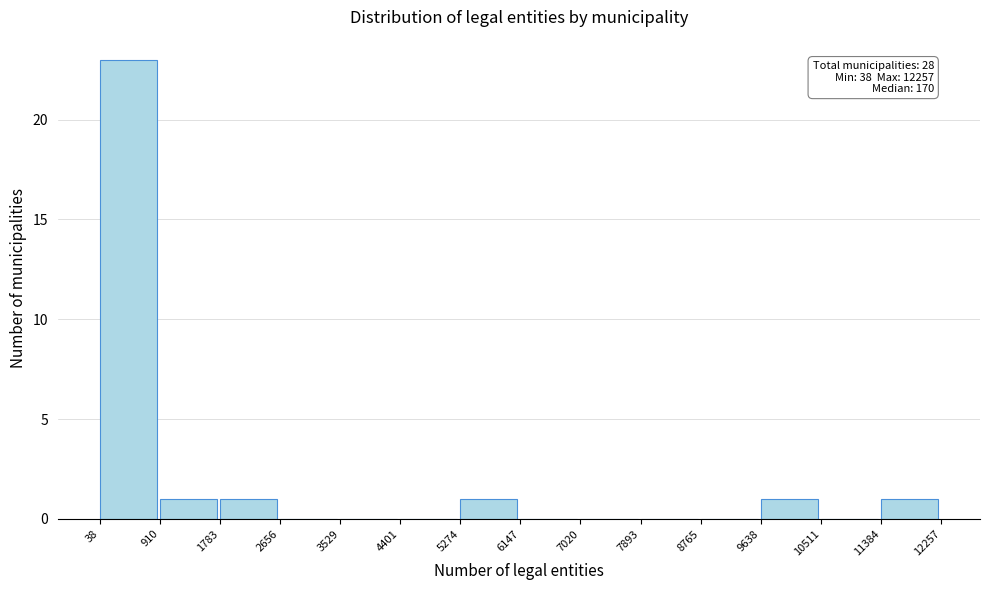

Over which range of the x-axis is the bar tallest?

38 to 910